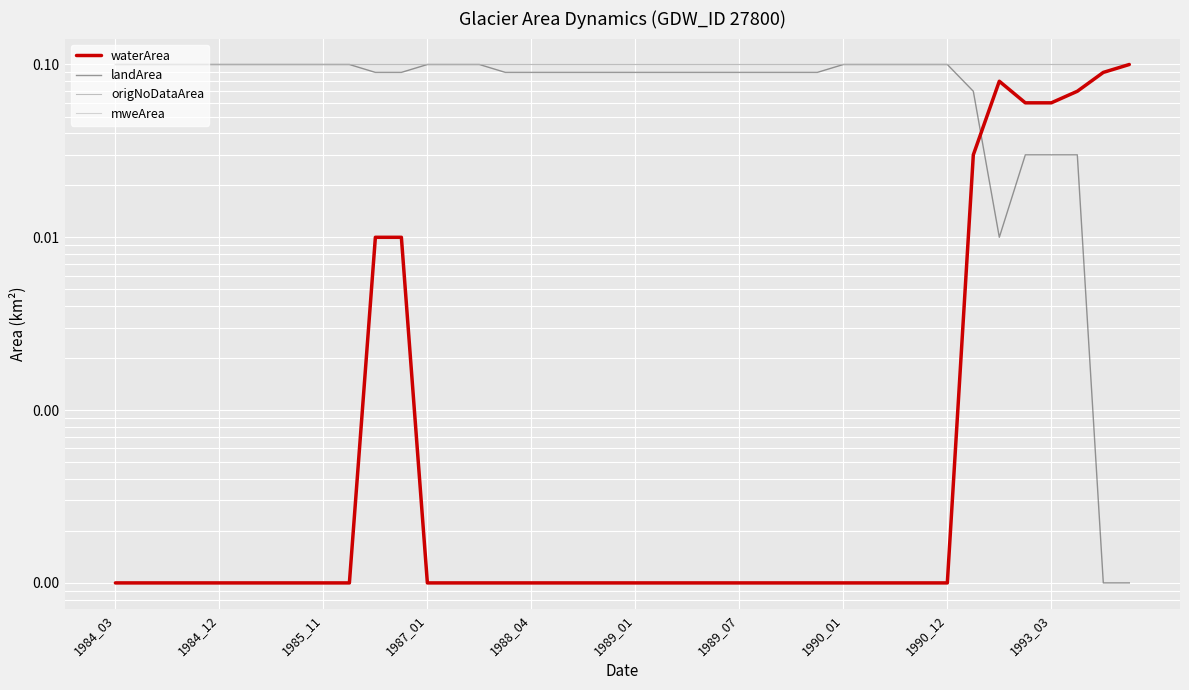

At which label is waterArea closest to 0?

1984_03